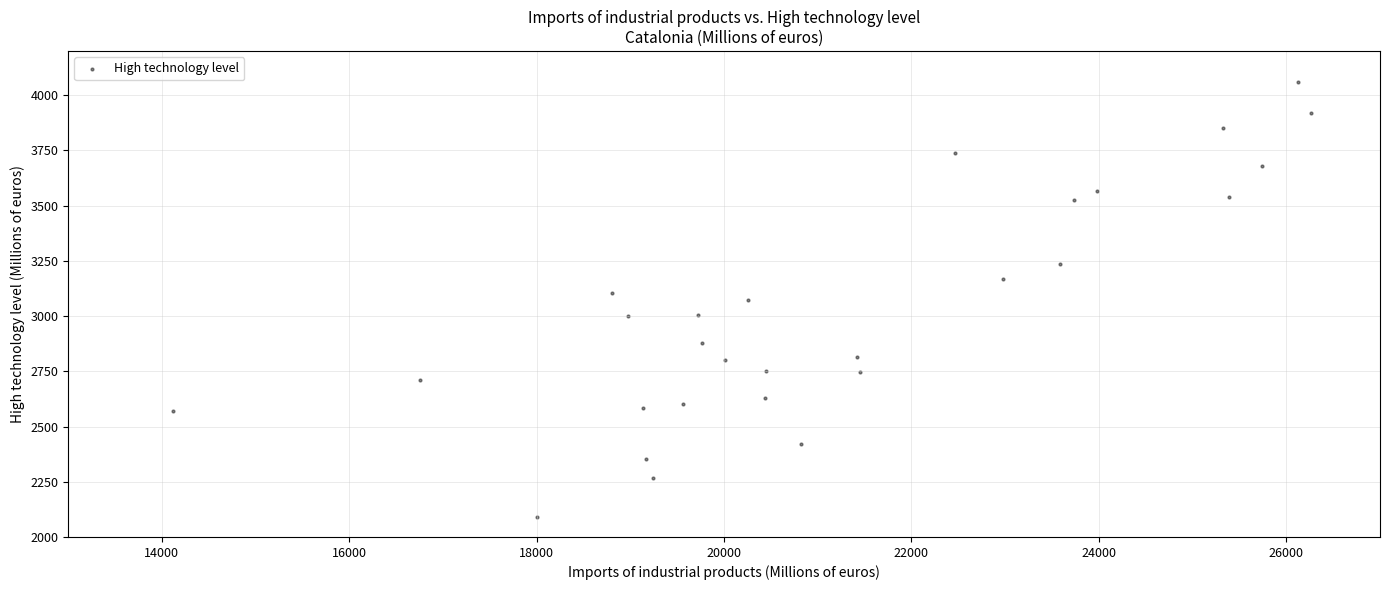

What is the range of X values (max minus min)?

12141.8